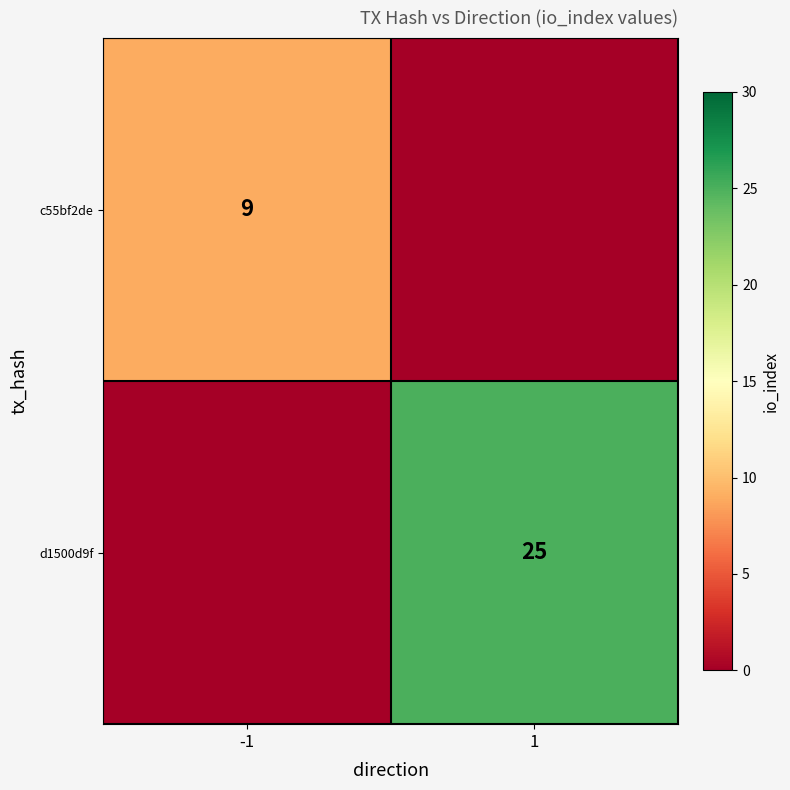

What is the spread (max minus min) of values at -1?

9